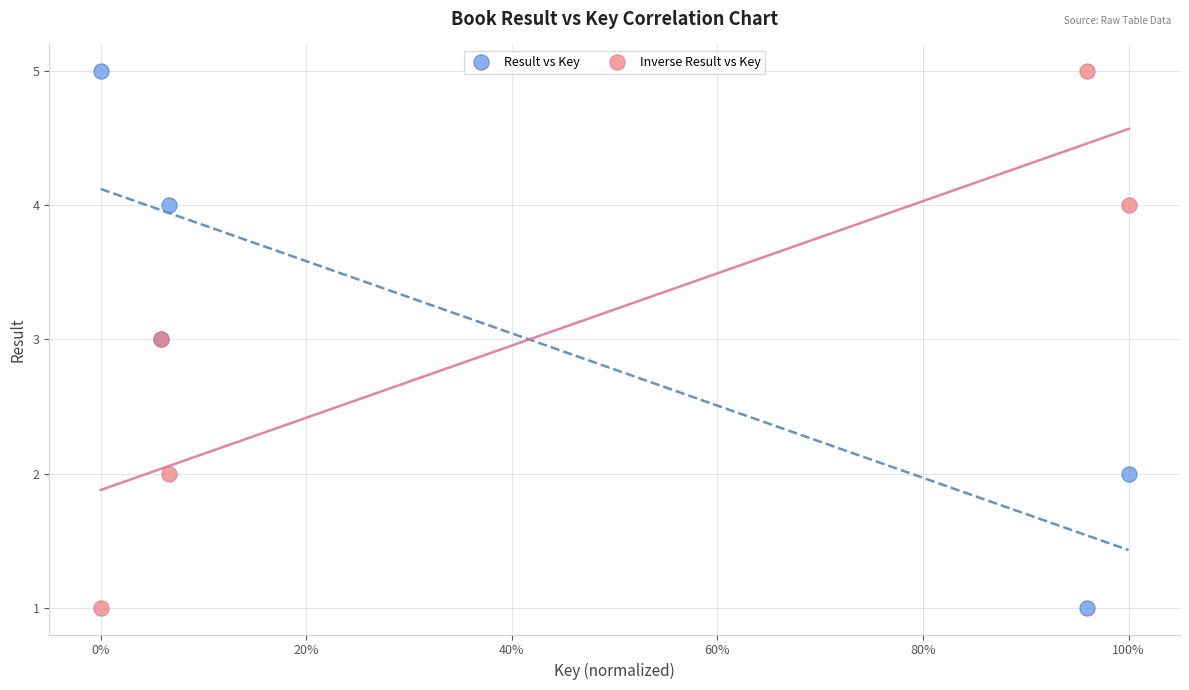

What are all the series names shown in the legend?

Result vs Key, Inverse Result vs Key